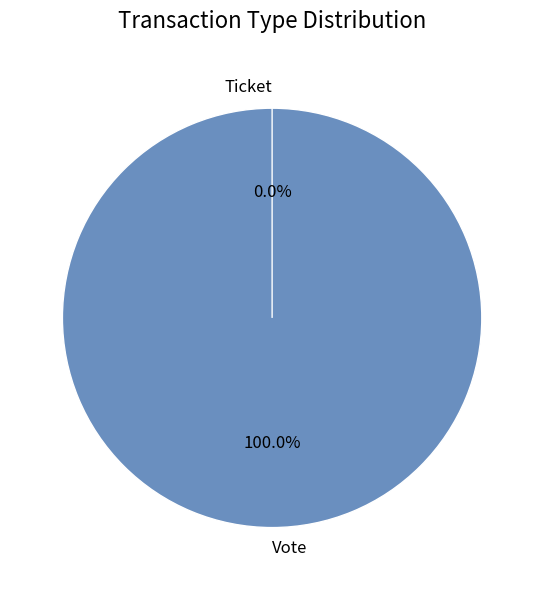

How many segments does this pie chart have?

2